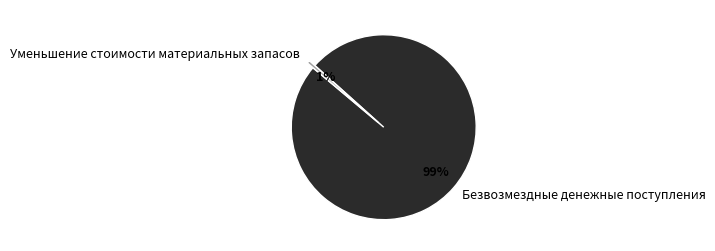

What is the largest slice in the pie chart?

Безвозмездные денежные поступления